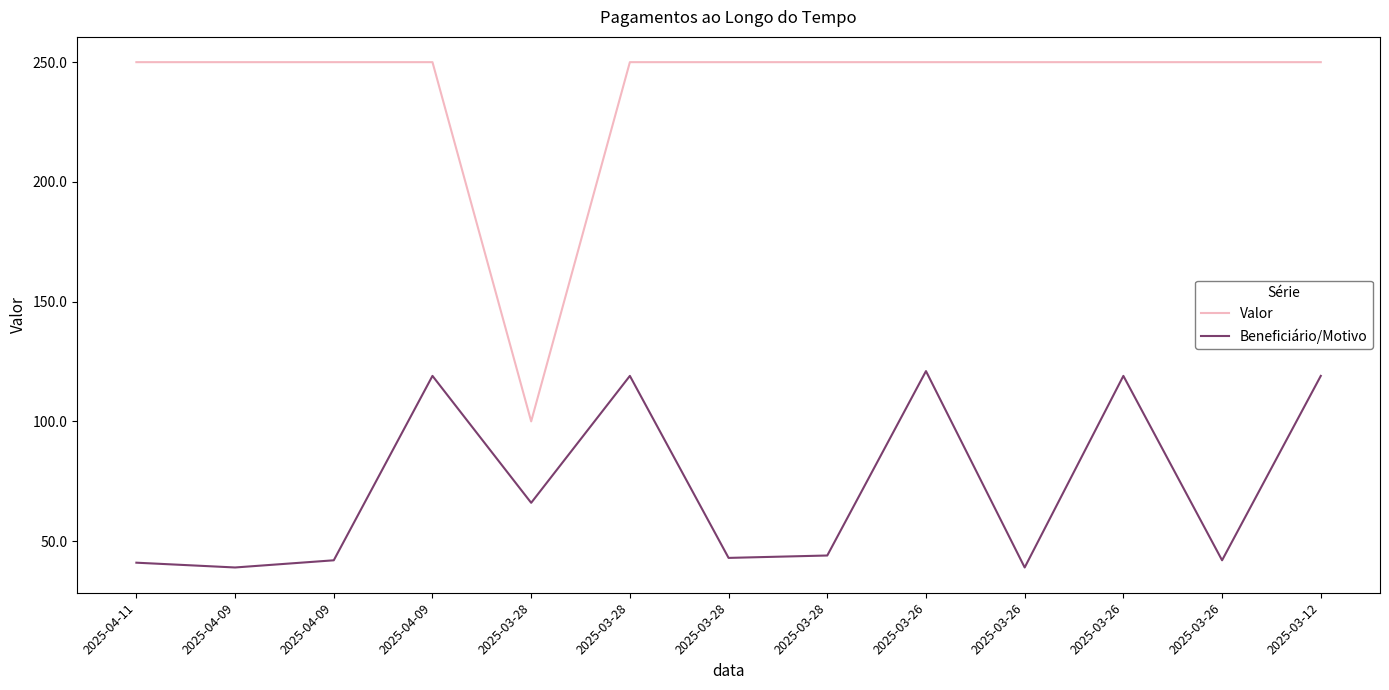

What are all the series names shown in the legend?

Valor, Beneficiário/Motivo